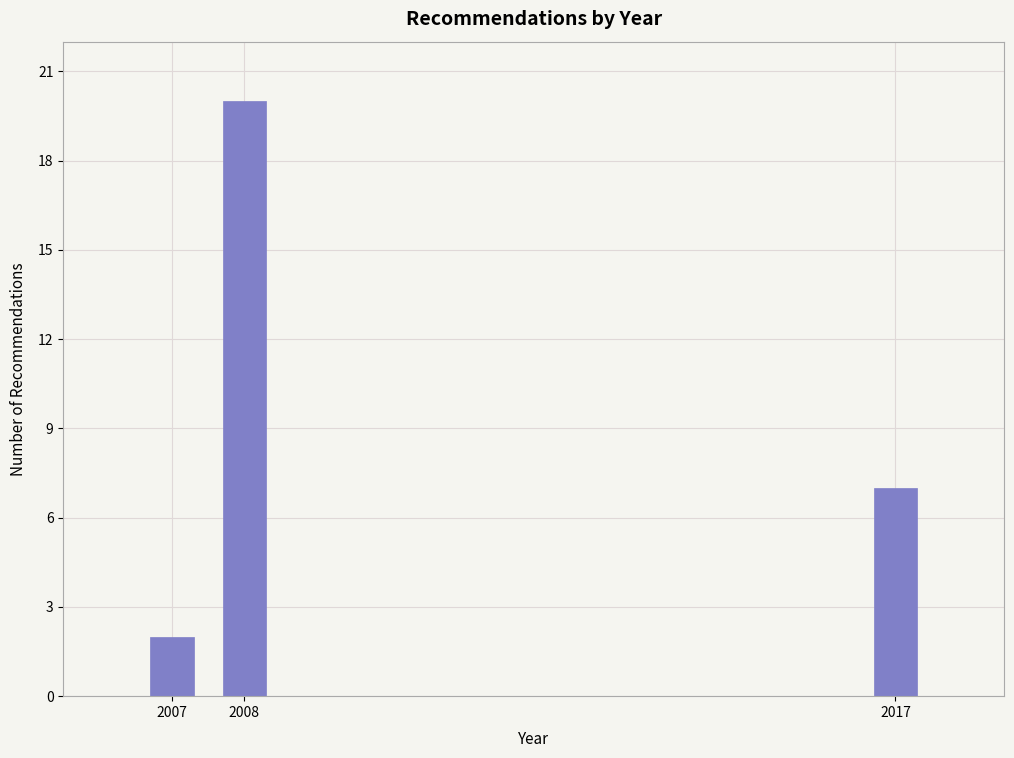

Reading left to right, extract all data points from this chart.

2007=2	2008=20	2017=7